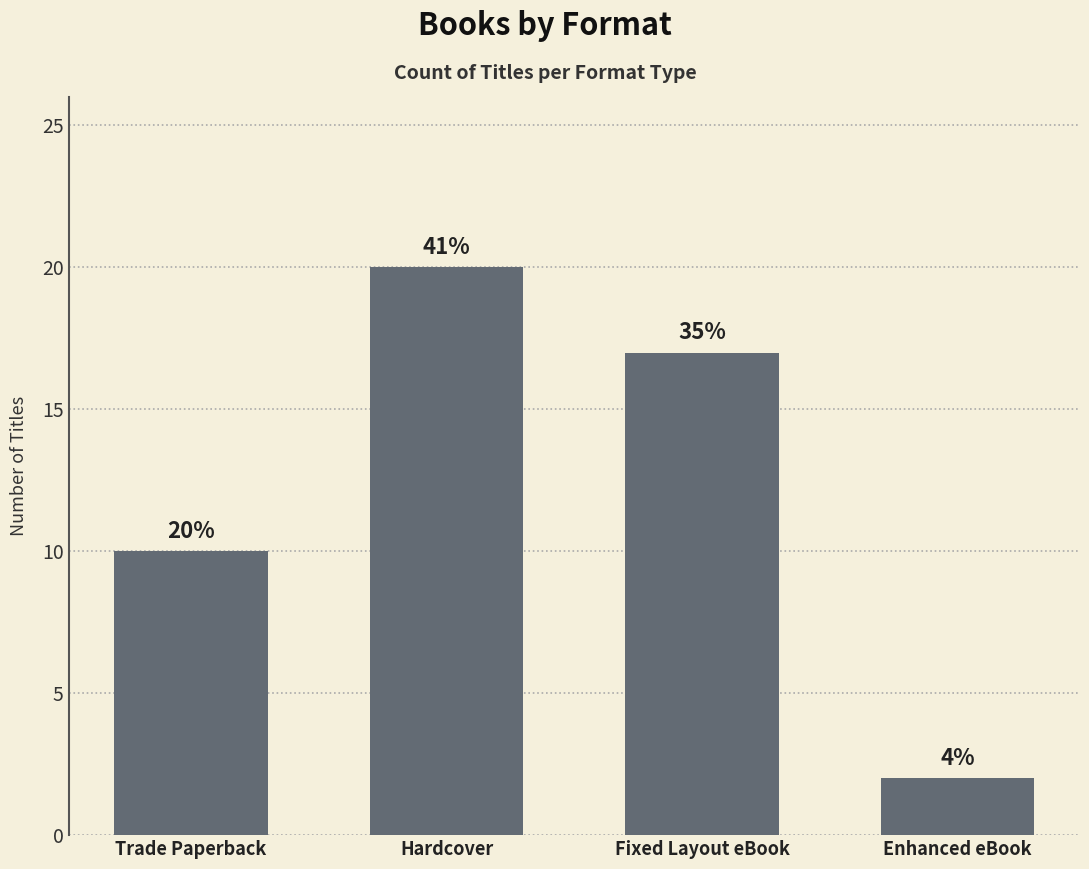

What is the smallest value displayed?

2